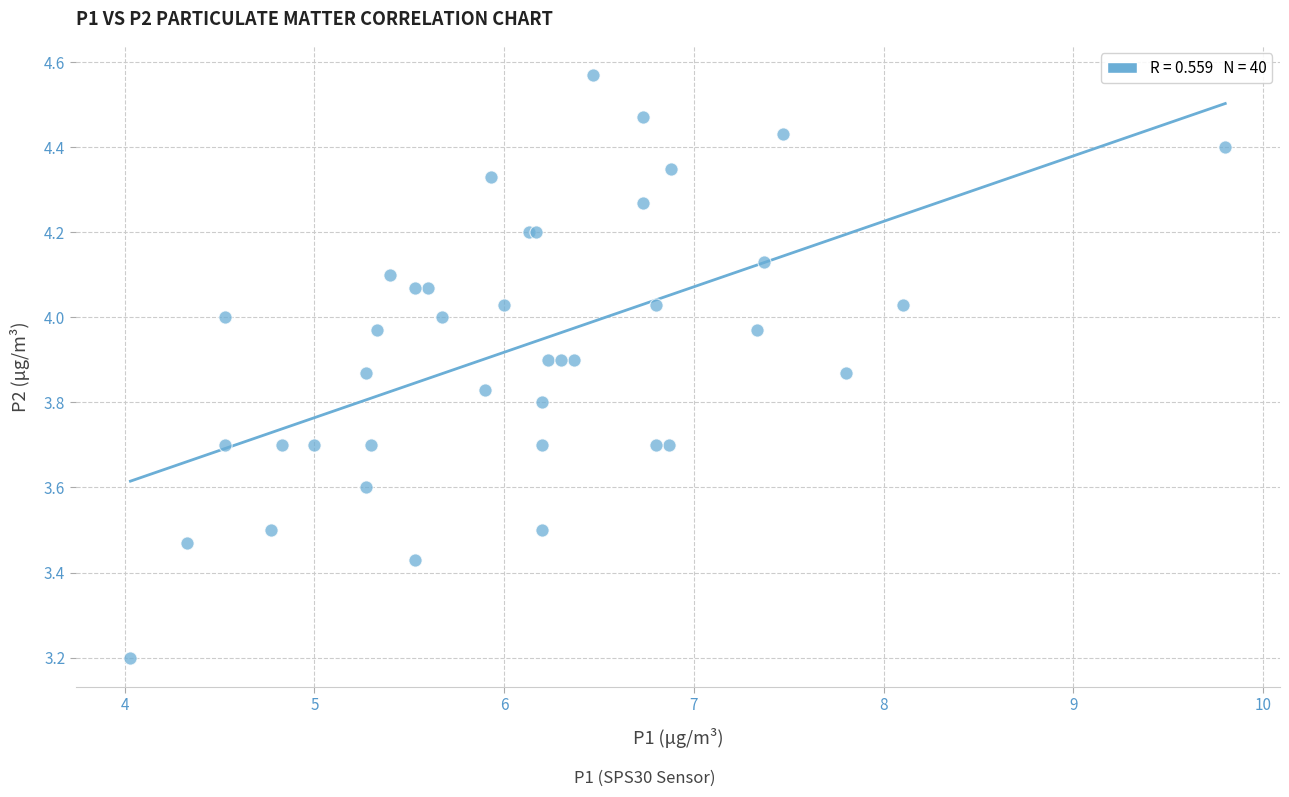

What Y value in the scatter plot is closest to 3?

3.2